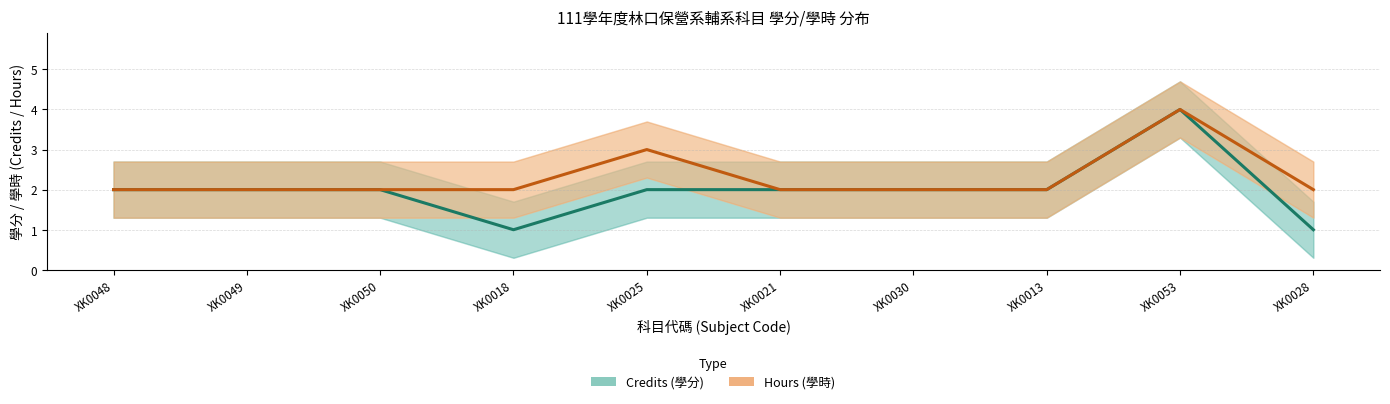

What position from the left is XK0021?

6